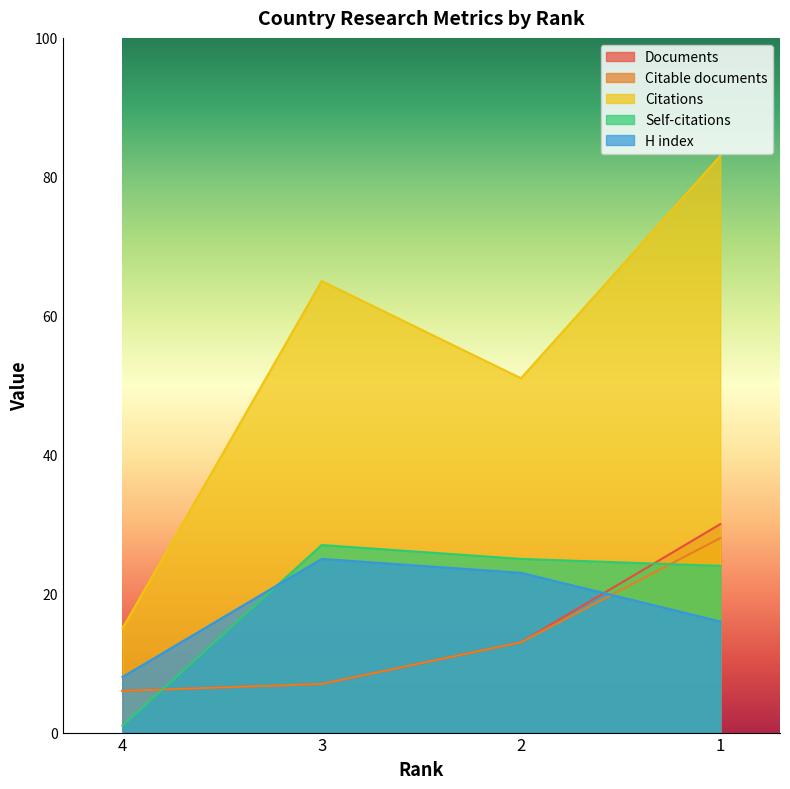

How many times do H index and Self-citations cross each other?

1